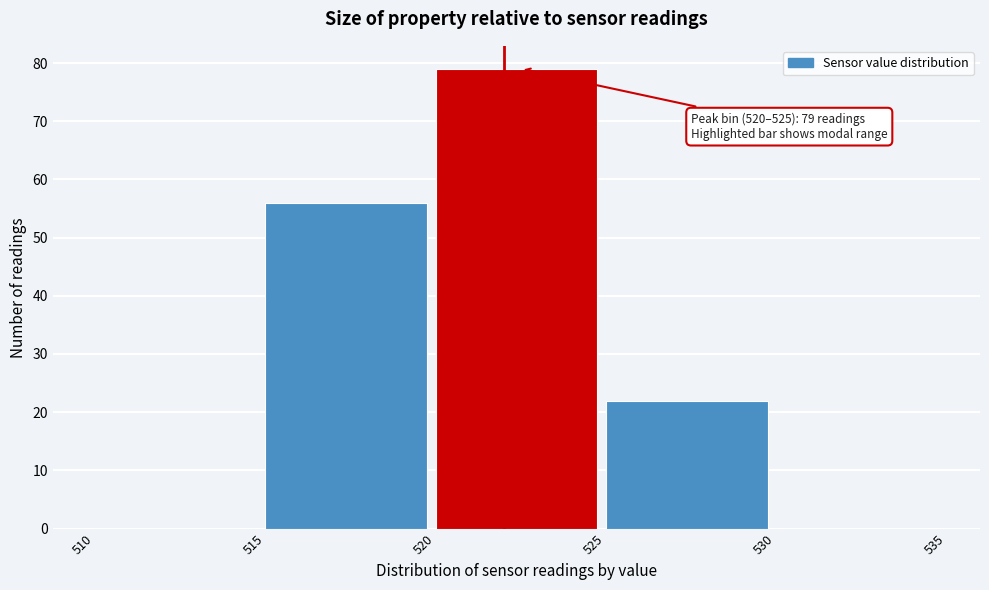

Over which range of the x-axis is the bar tallest?

520 to 525